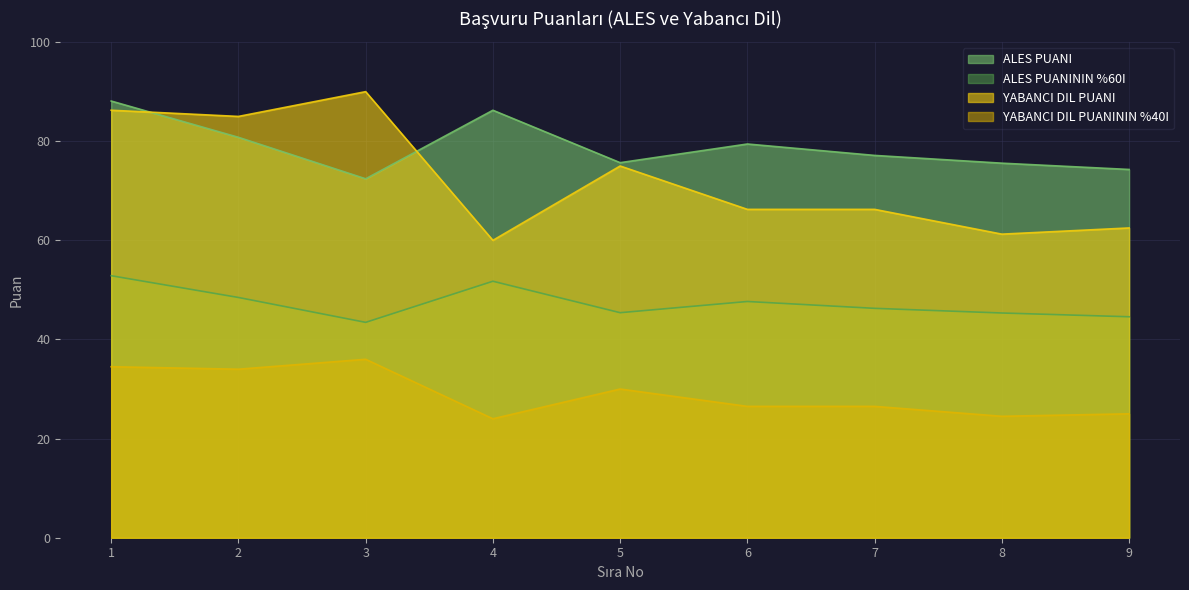

At which category does YABANCI DIL PUANININ %40I reach its first local valley?

2